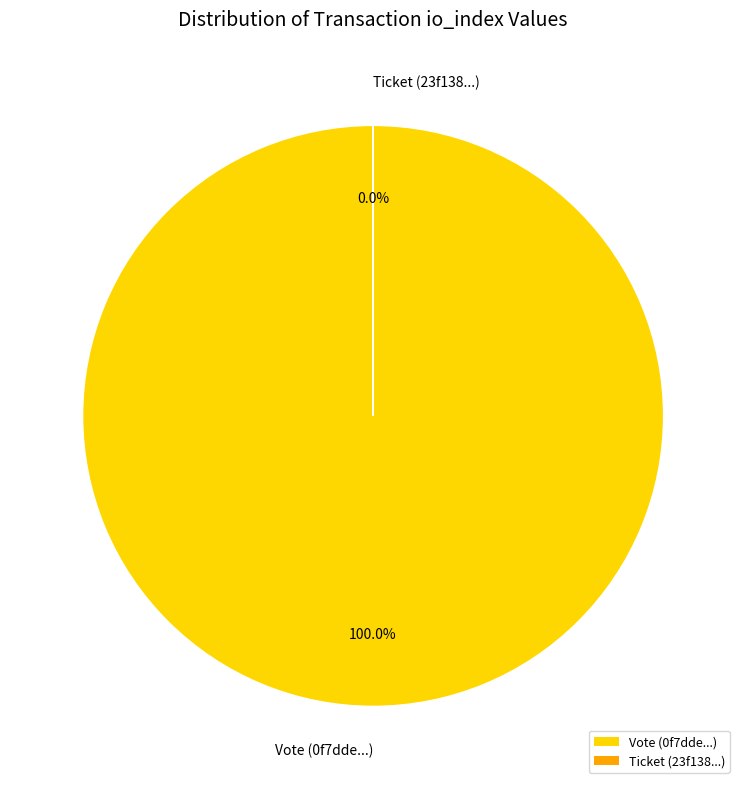

Which slice is the largest?

Vote (0f7dde...)